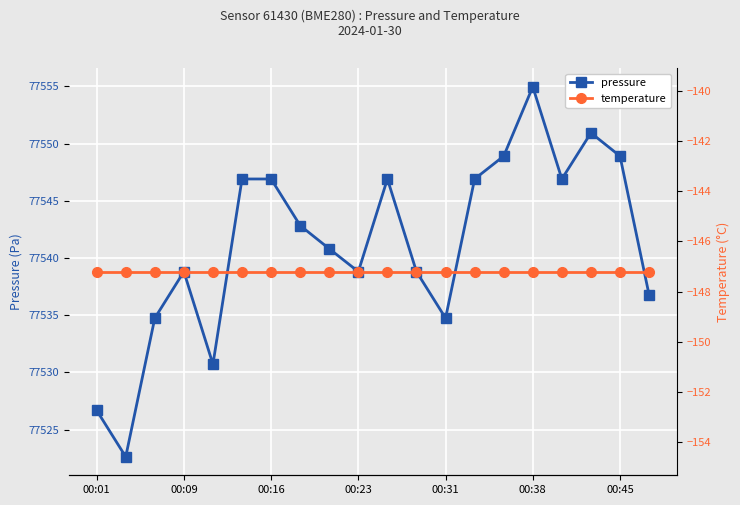

At which category does the chart reach its minimum across all series?

00:01